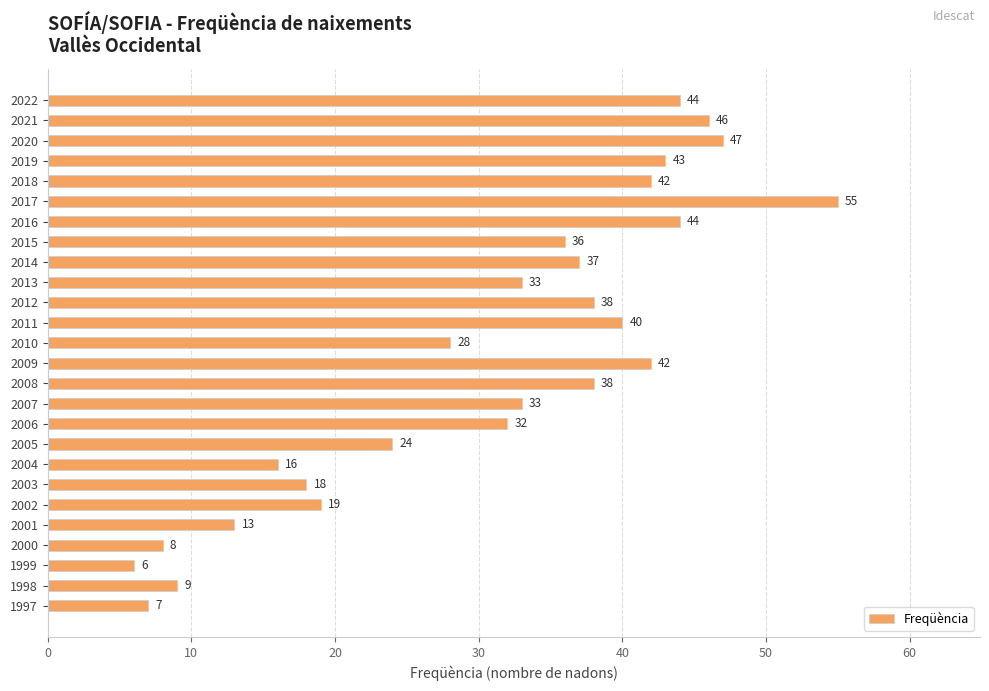

Between 2008 and 1999, which is larger?

2008